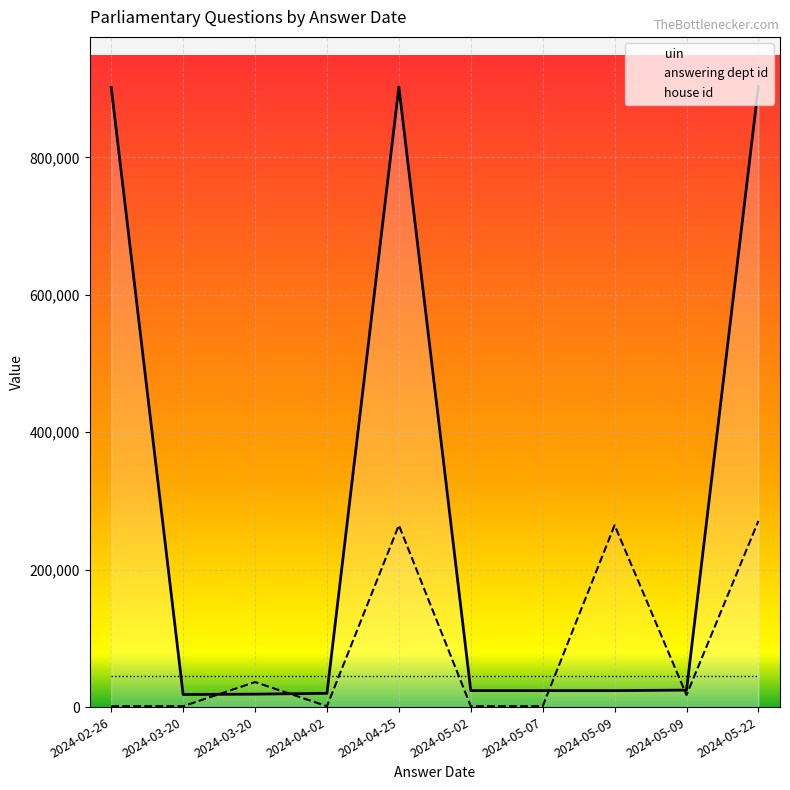

How many intersections are there between answering dept id and uin?

4